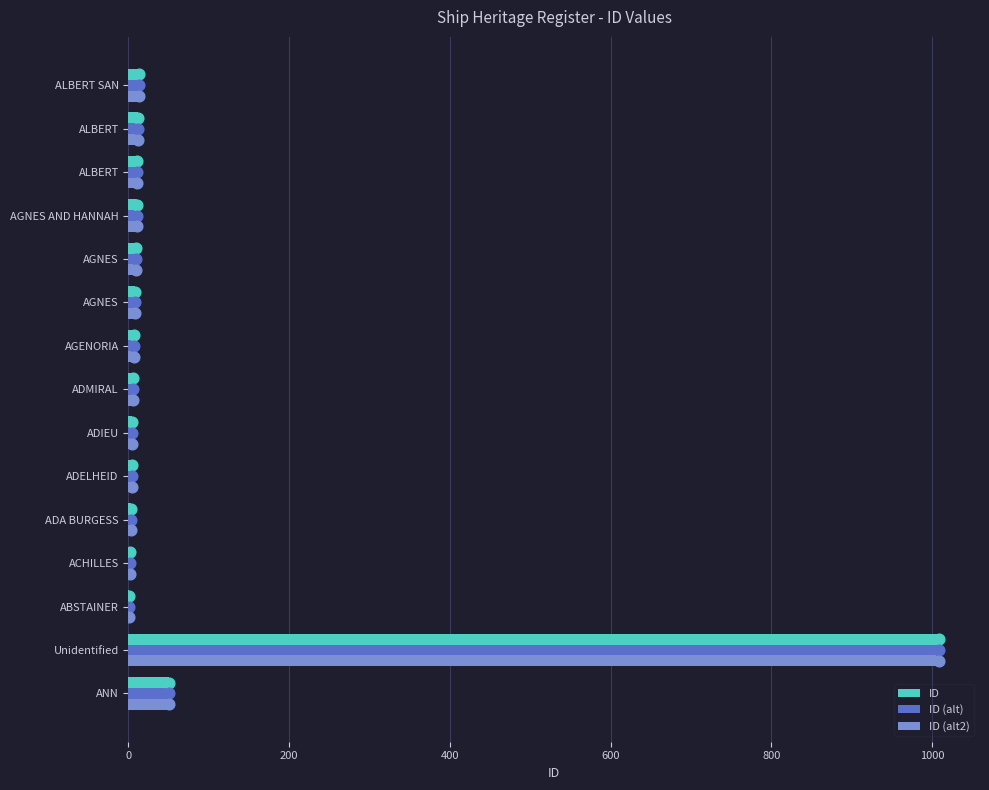

What is the lowest value of the ID (alt) series?

1